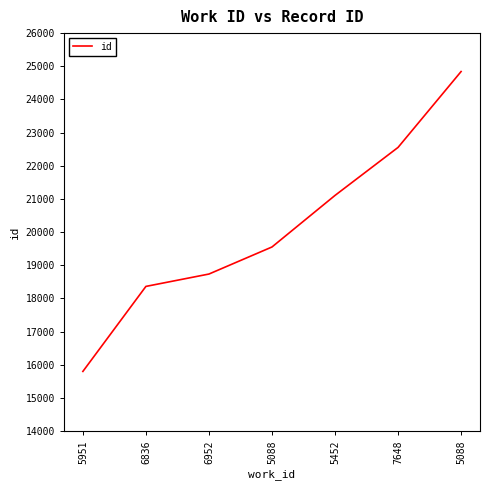

Between 5452 and 6836, which is larger?

5452